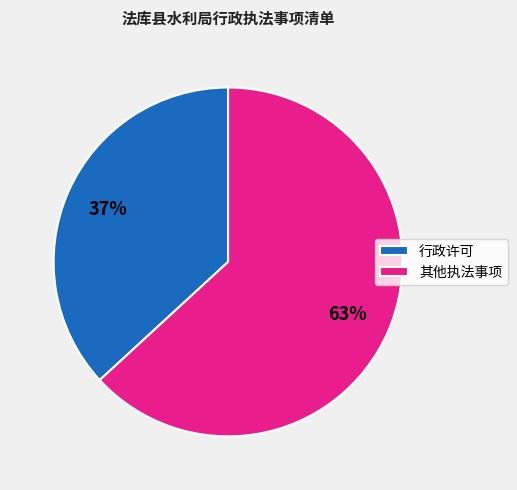

Count the number of slices in the pie.

2